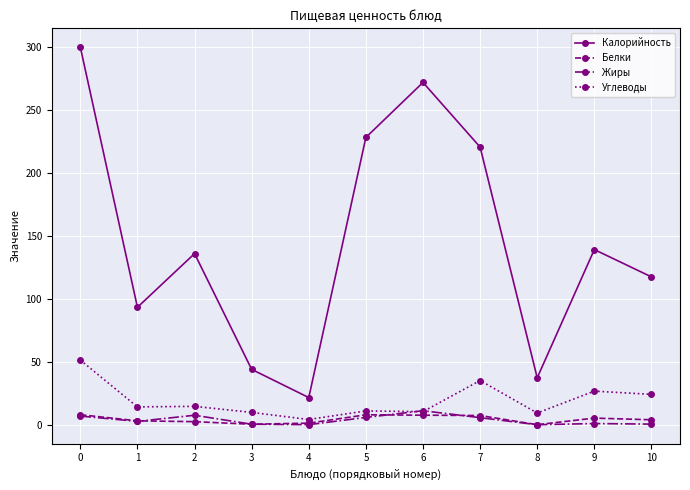

What value does the Жиры series have at 7?

5.6